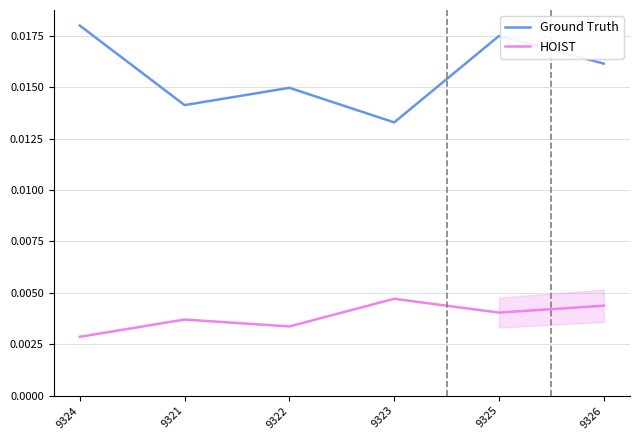

At which label does HOIST reach its peak?

9323